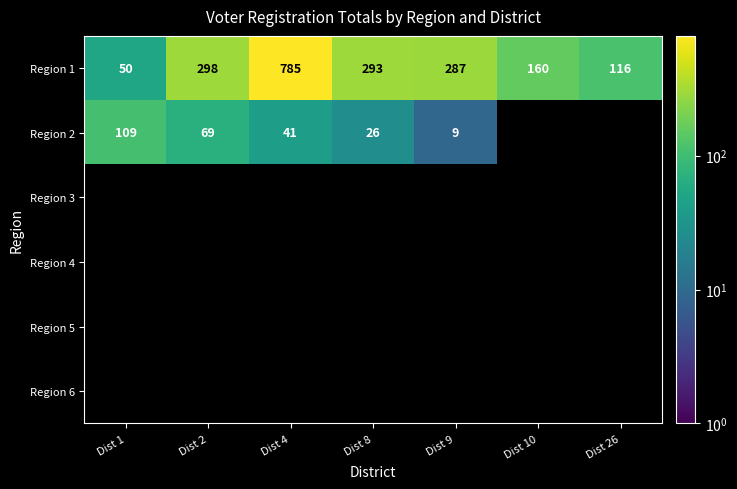

How many series are shown in this chart?

6